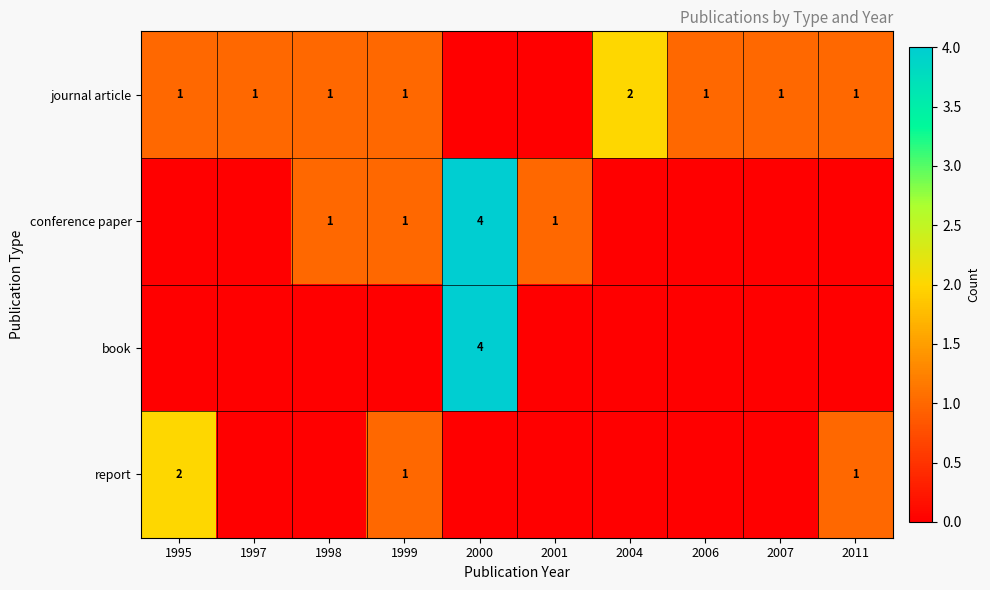

Count the number of categories in the chart.

10